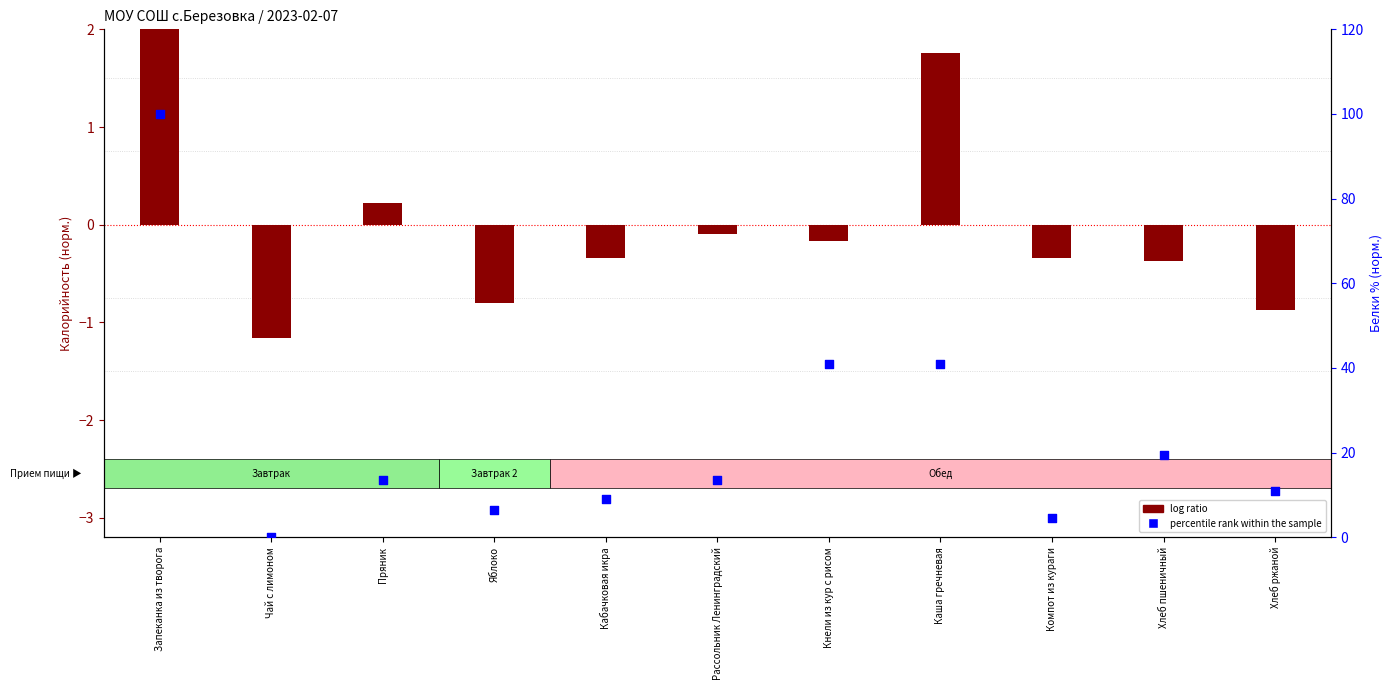

Which series has the largest Y range (max minus min)?

percentile rank within the sample